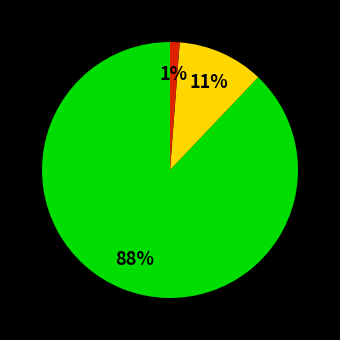

To the nearest percent, what is the average slice percentage?

33%